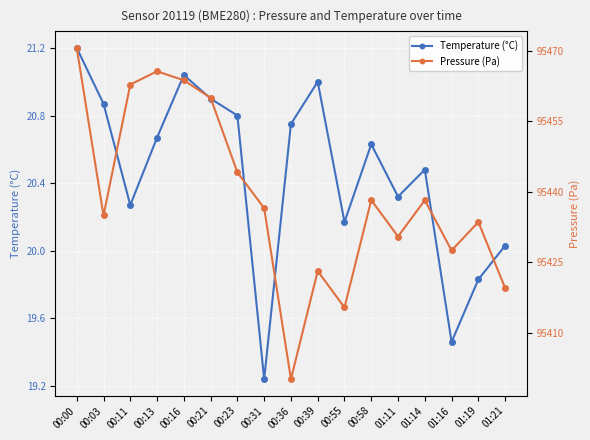

Reading right to left, what are all the values shown in this chart?

Temperature (°C): 20.0	19.8	19.5	20.5	20.3	20.6	20.2	21.0	20.8	19.2	20.8	20.9	21.0	20.7	20.3	20.9	21.2
Pressure (Pa): 95419.5	95433.5	95427.5	95438.2	95430.4	95438.2	95415.3	95423.1	95400.1	95436.5	95444.1	95459.9	95463.7	95465.6	95462.8	95434.9	95470.6